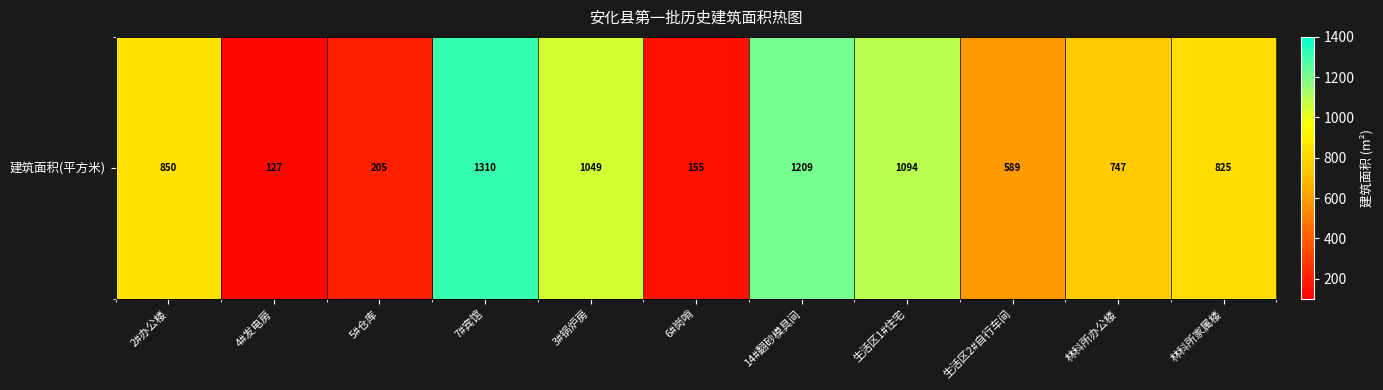

Reading left to right, what are all the values shown in this chart?

849.9	126.8	205.2	1310.0	1048.7	154.9	1208.7	1094.1	589.2	747.0	824.7